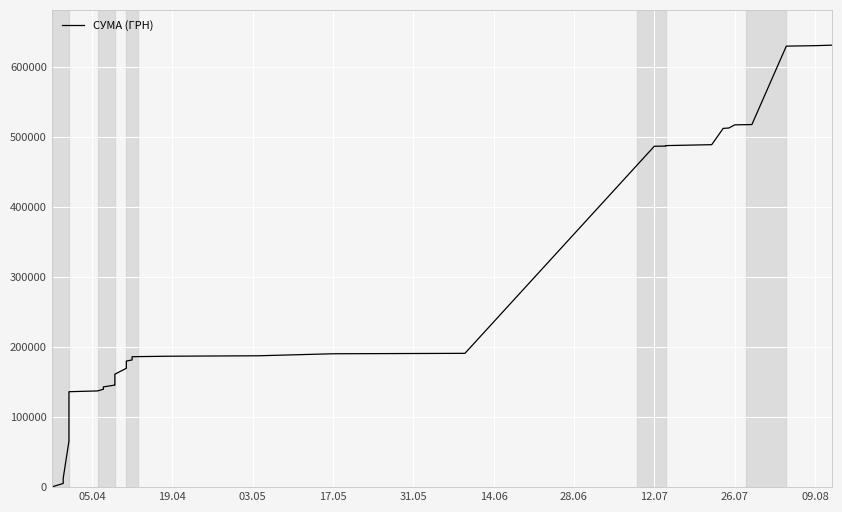

Does the chart display data point markers on the line(s)?

No